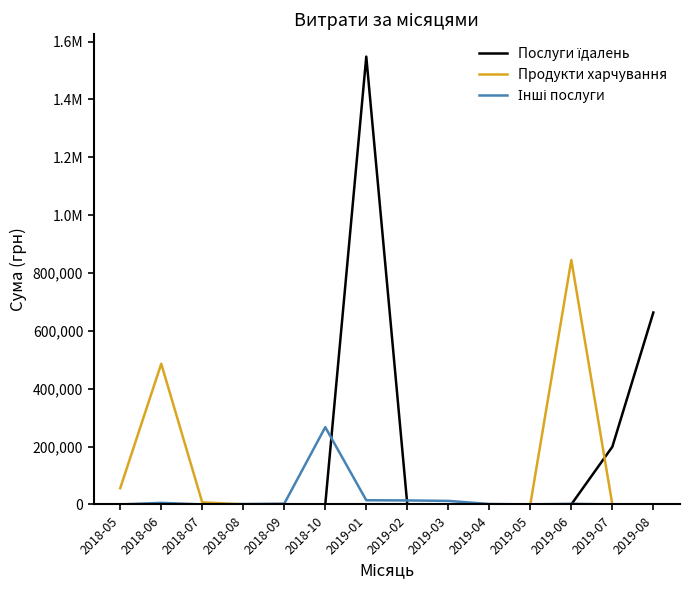

Between which two adjacent categories do Продукти харчування and Інші послуги first intersect?

2018-07 and 2018-08